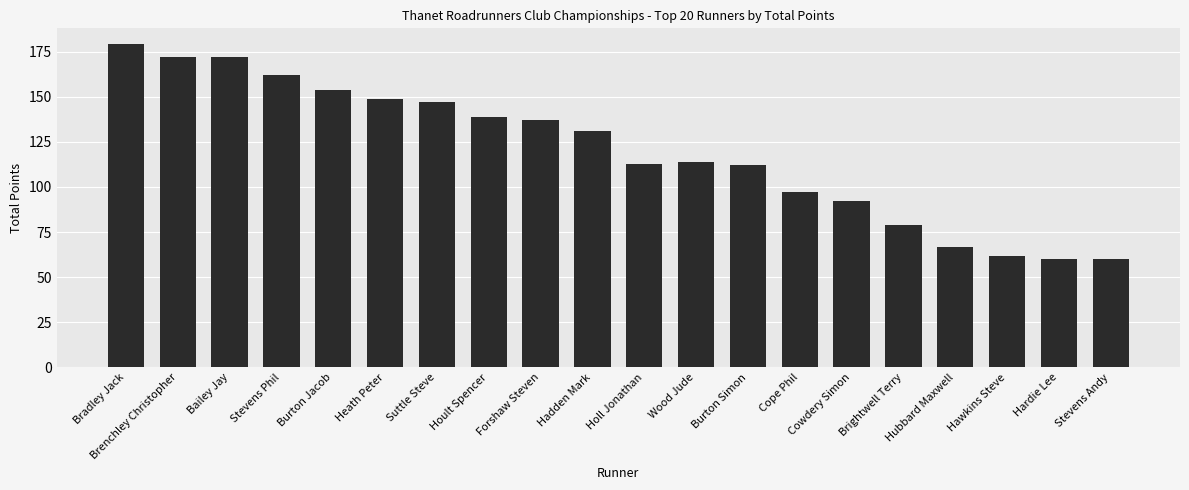

At which category does the chart reach its peak across all series?

Bradley Jack